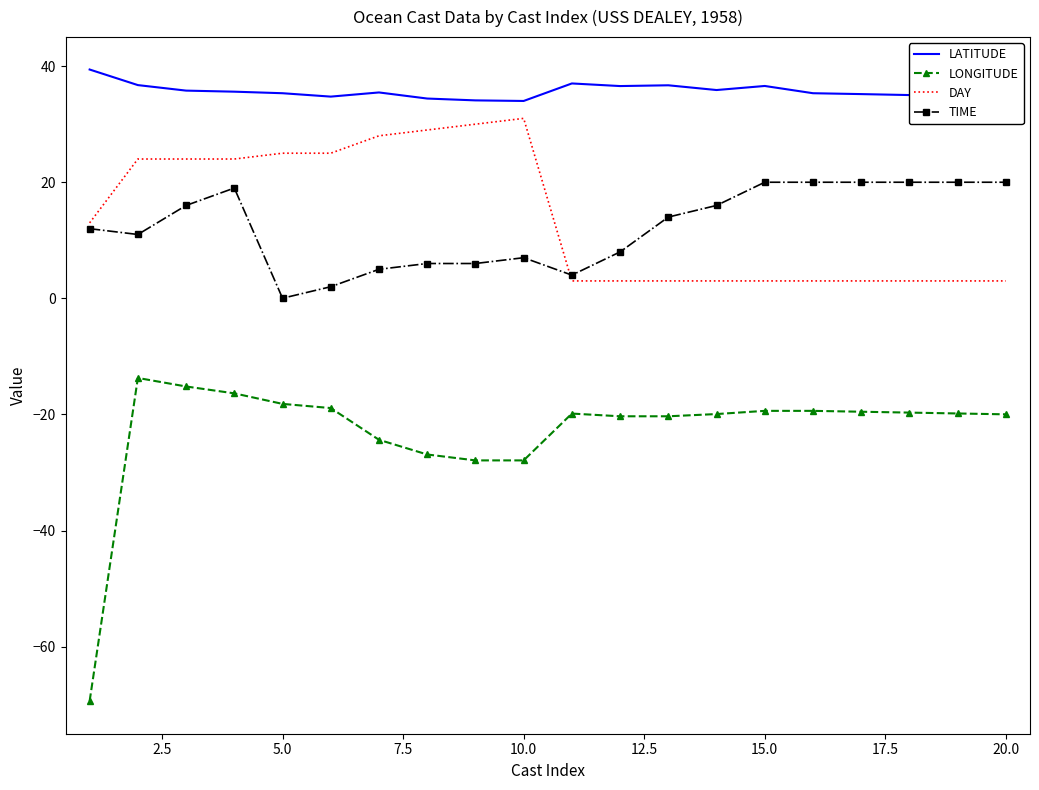

Rank the series by their maximum value, from highest to lowest.

LATITUDE, DAY, TIME, LONGITUDE